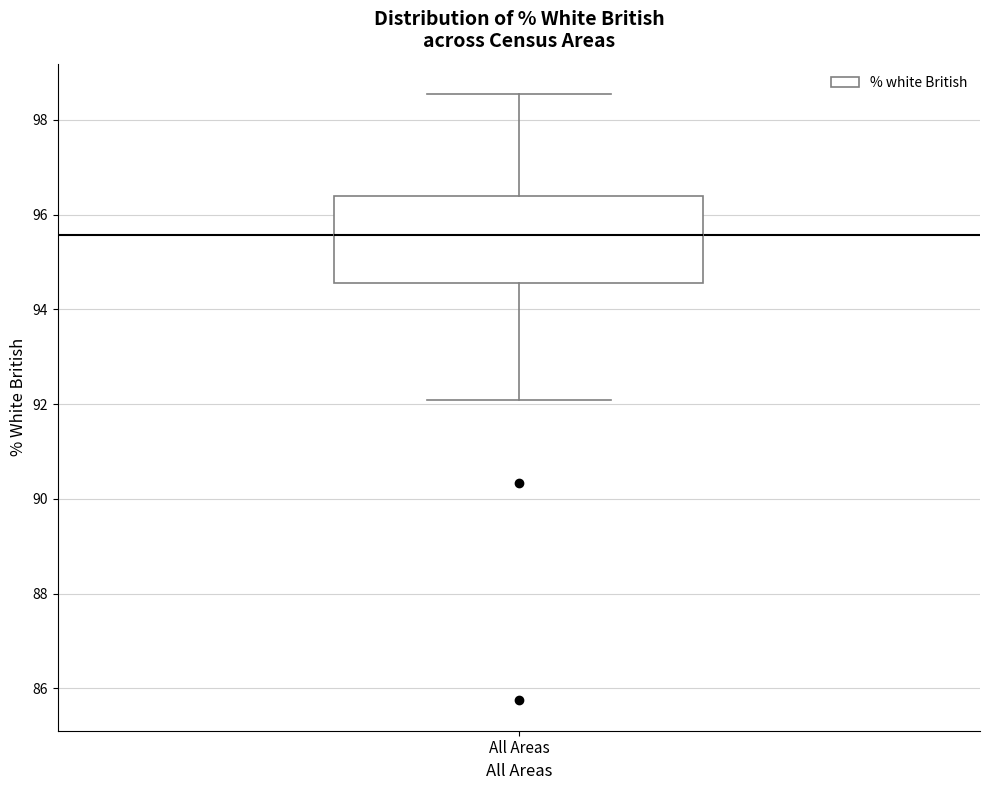

Transcribe this box plot: give where the median line is, the range the box spans, and where the two whiskers end, as read against the y-axis. The values are not printed on the chart, so give them approximately, as read against the axis.

median 95.6, box 94.6 to 96.4, whiskers 92.0 to 98.6